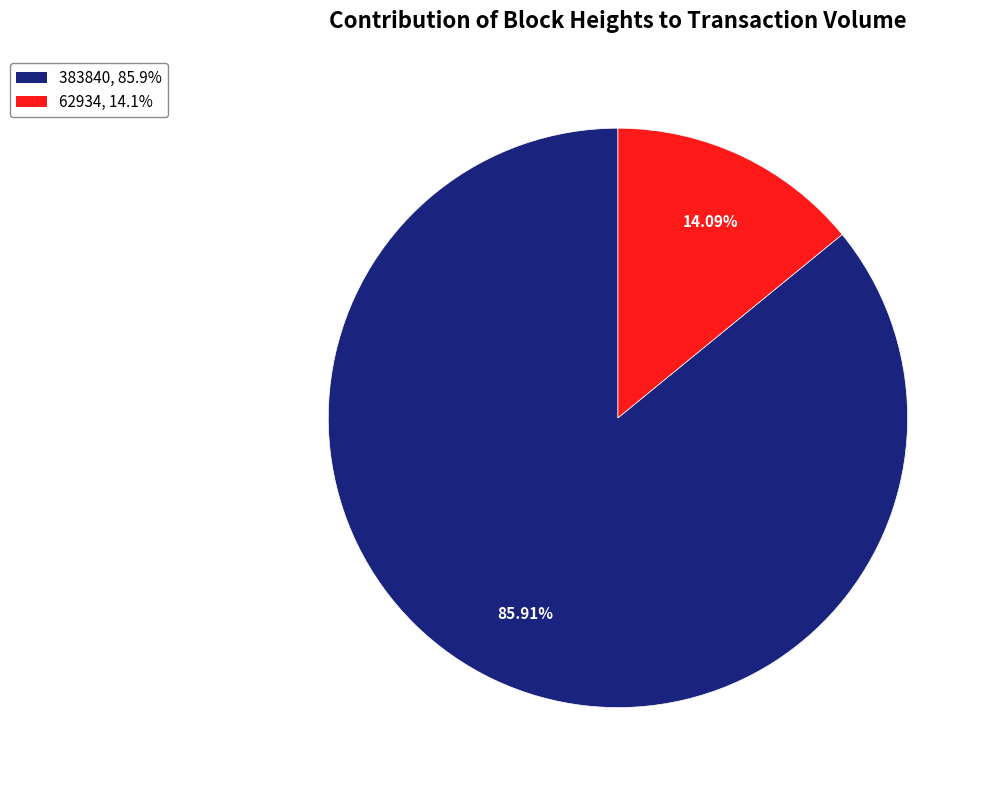

Rank the categories by value from lowest to highest.

62934, 383840